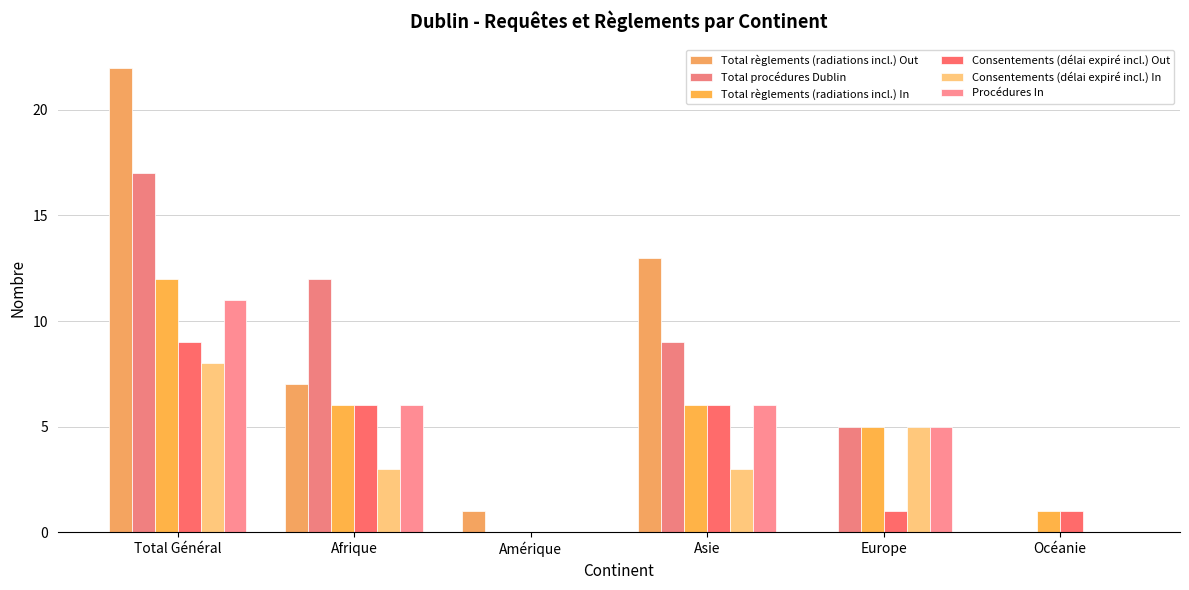

Does the chart contain stacked bars?

No